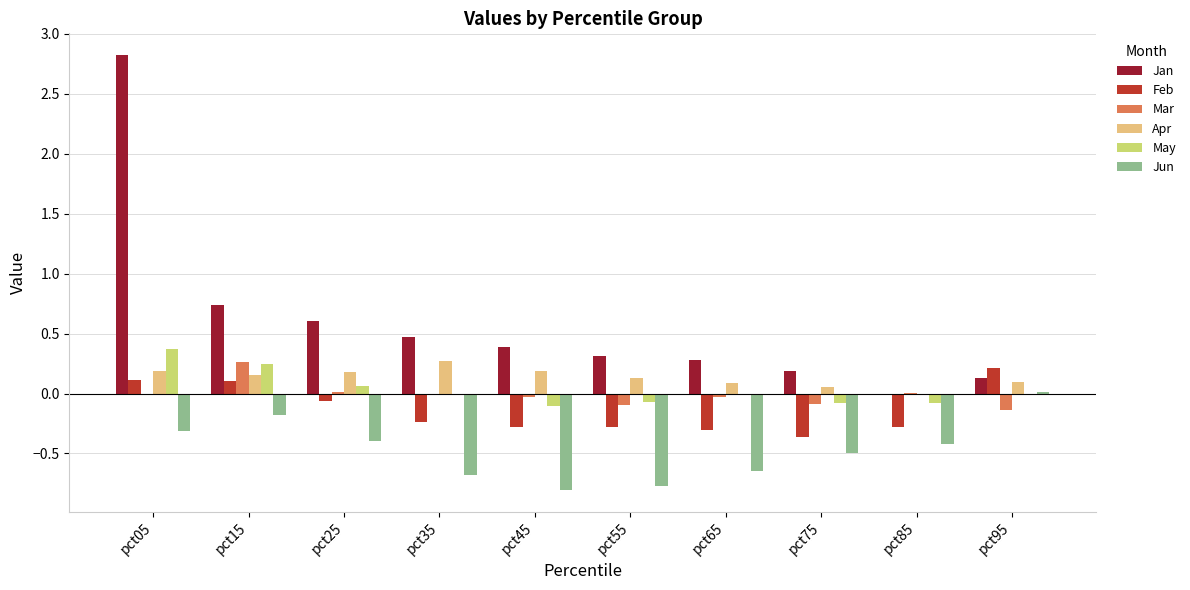

How many series are shown in this chart?

6